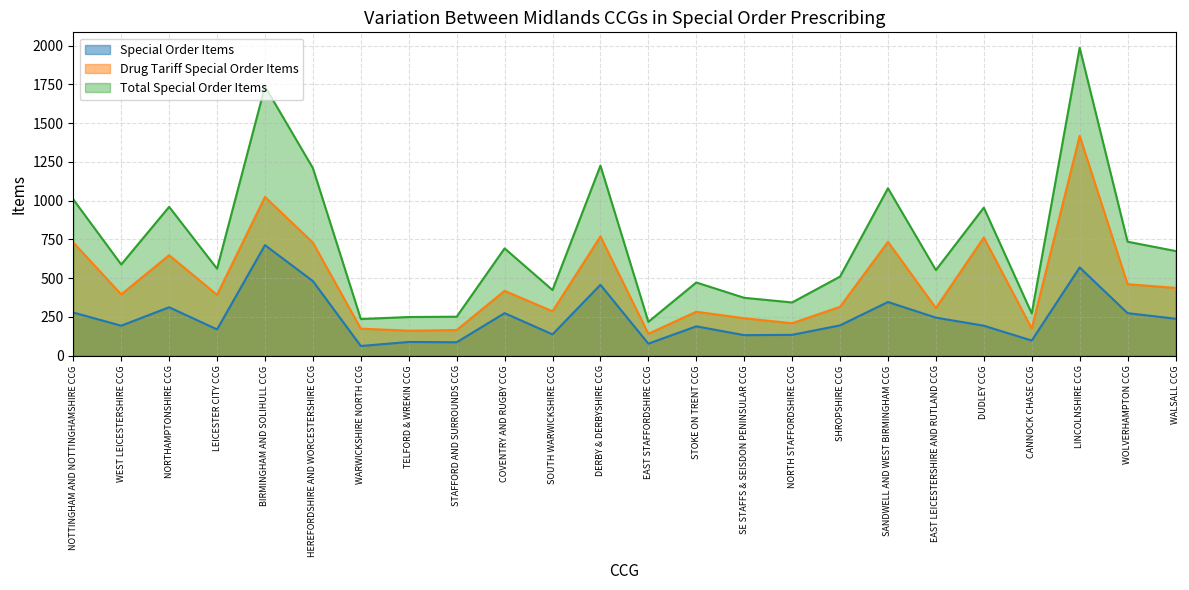

How many data points in Total Special Order Items are less than 588?

12